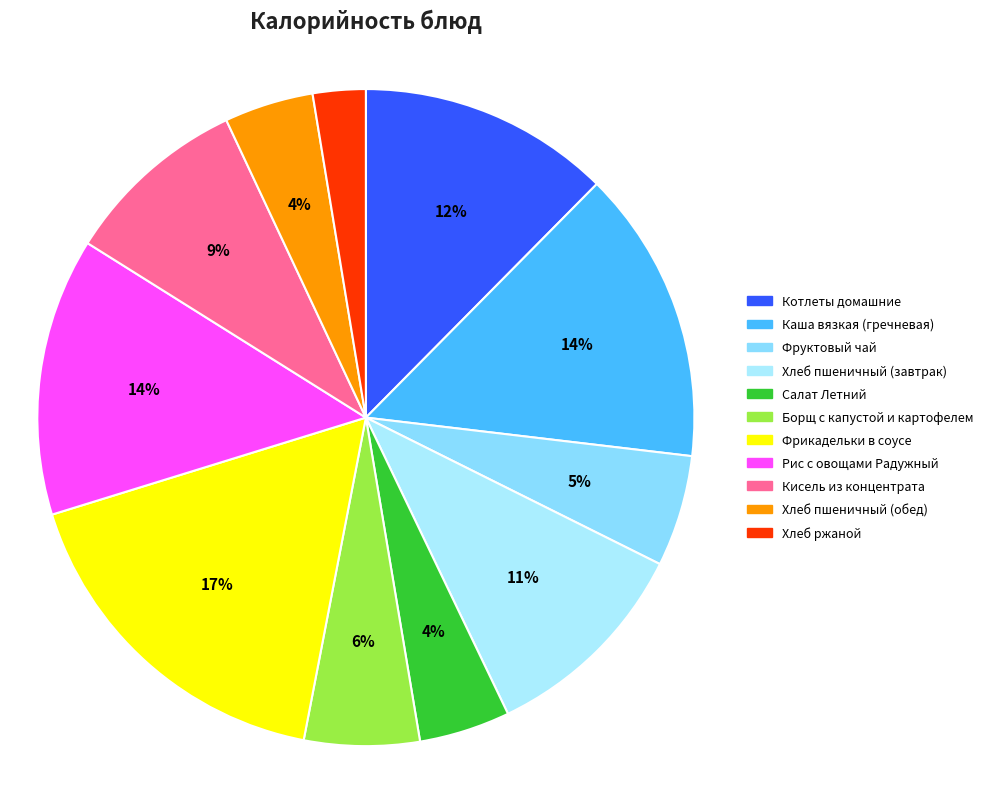

Which slice is the smallest?

Хлеб ржаной